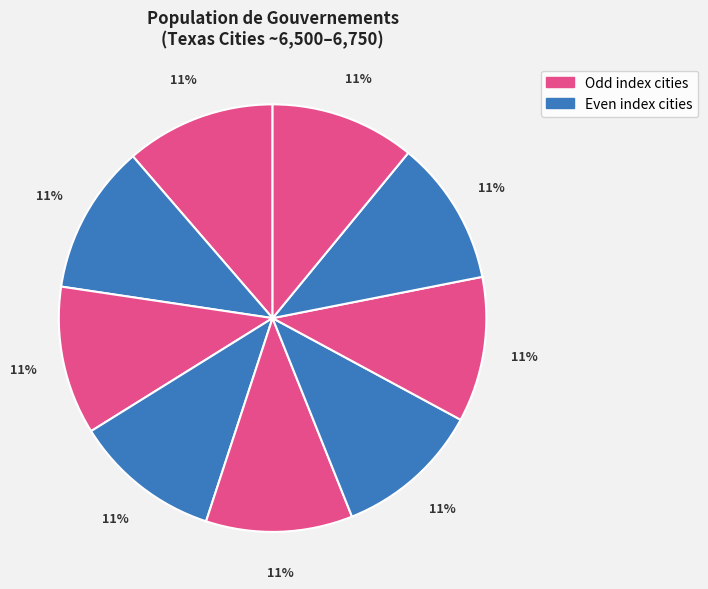

How many slices are in this pie chart?

9